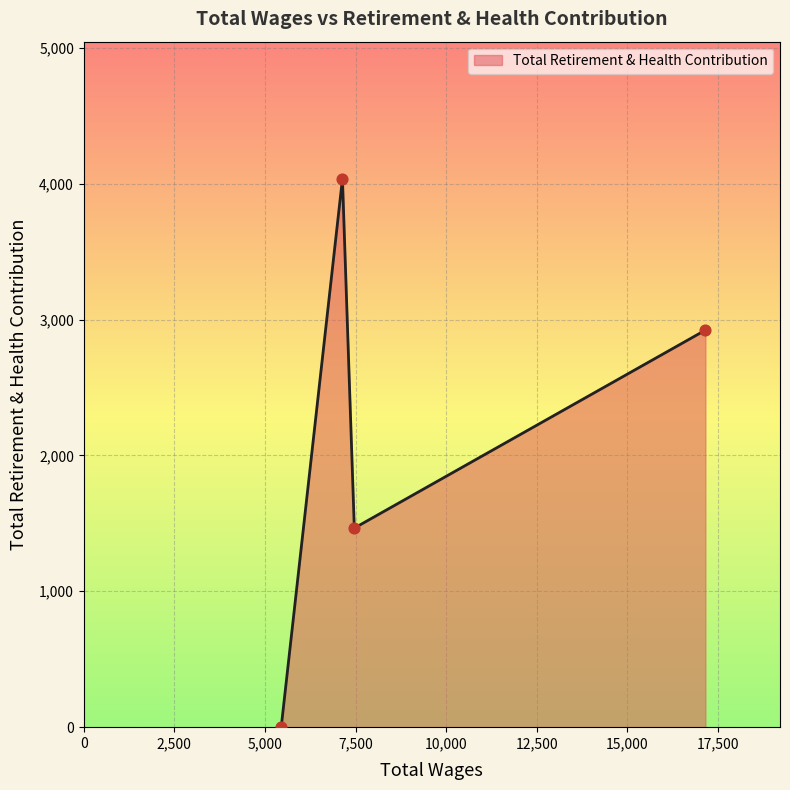

How many interior local valleys (lower than both neighbors) does the data have?

1